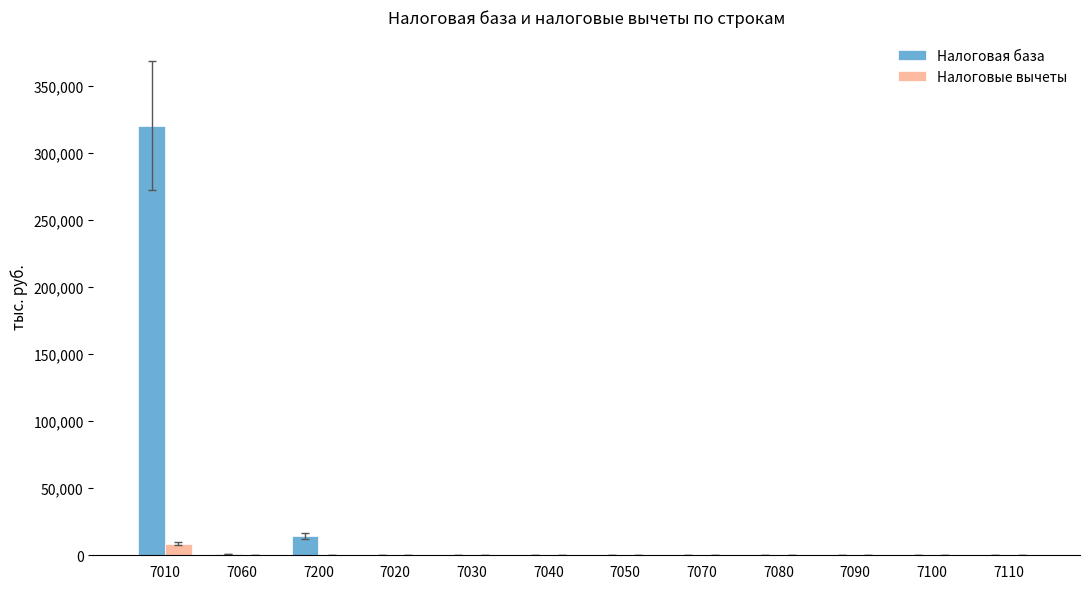

Which series has the largest total across all categories?

Налоговая база